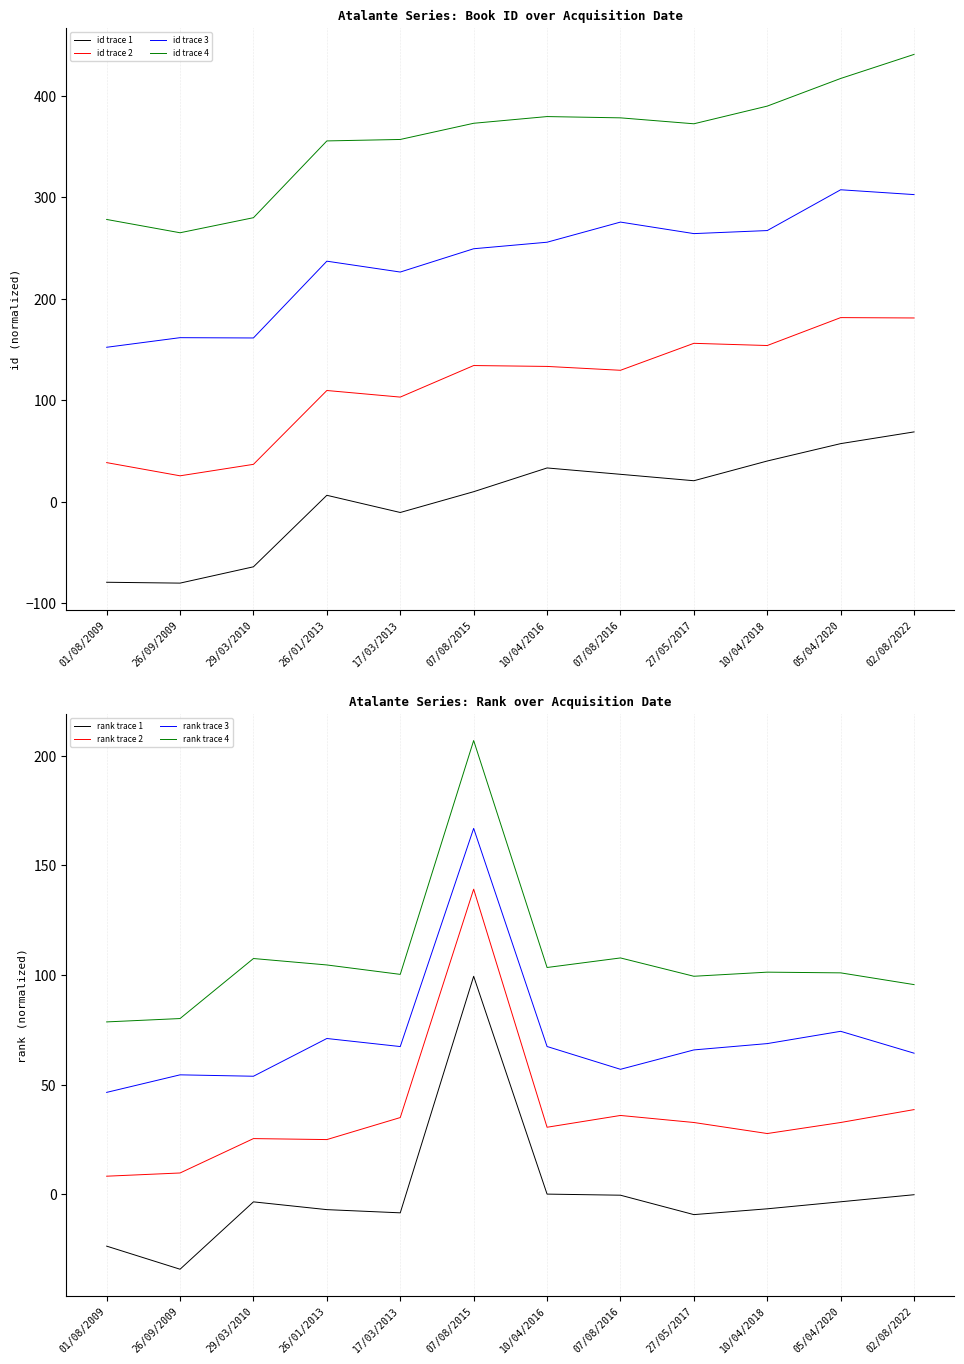

What is the highest value of the rank series?

206.9